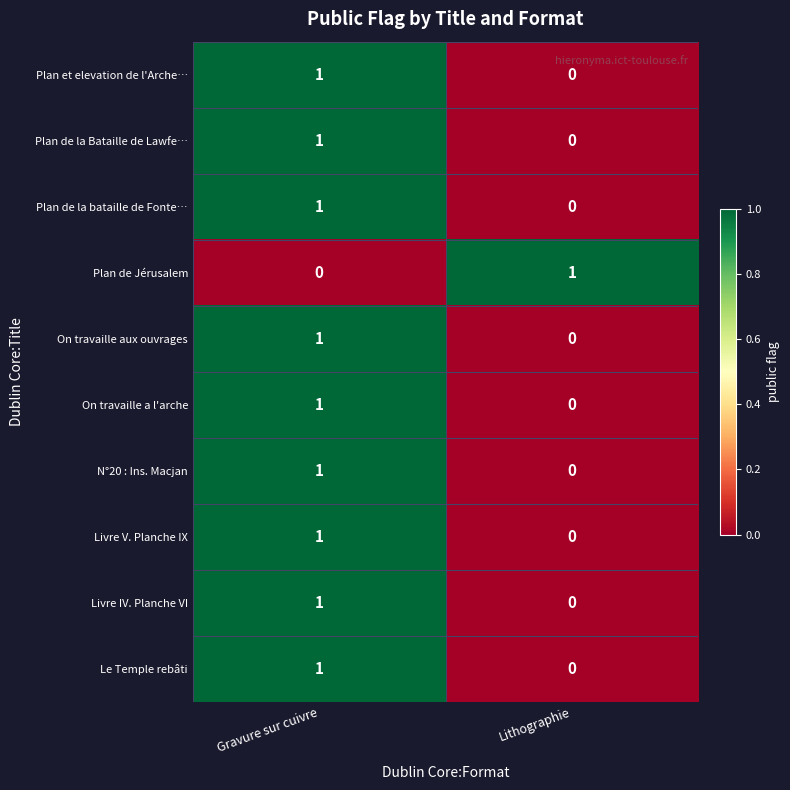

What is the total value across all series at Gravure sur cuivre?

9